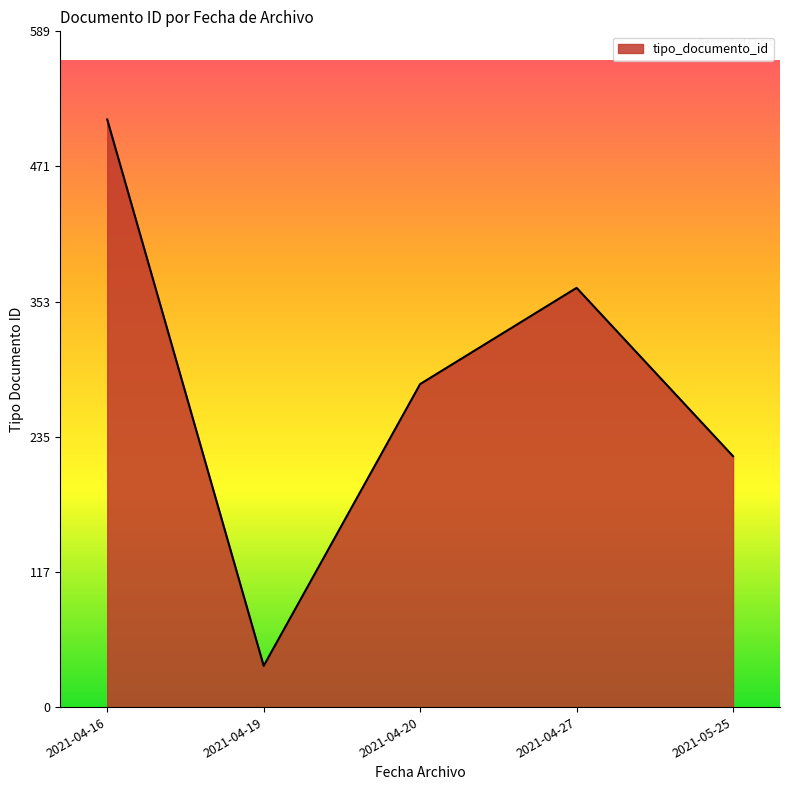

What is the difference between the values at 2021-04-20 and 2021-04-16?

231